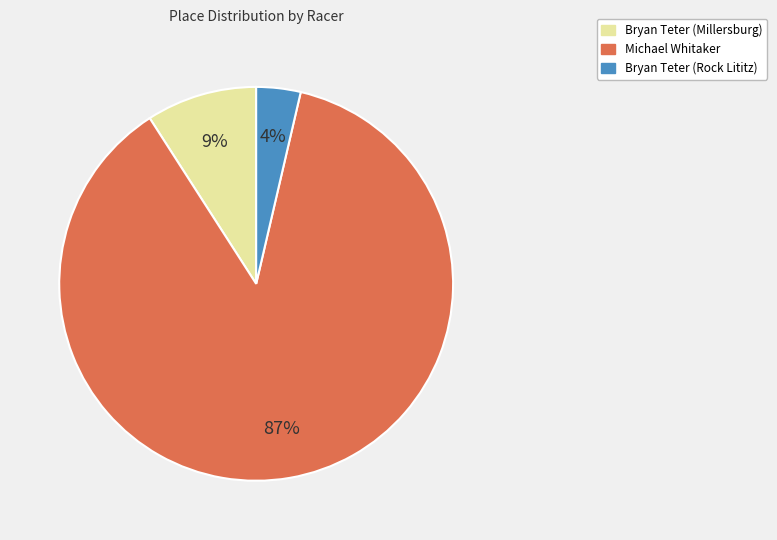

True or false: Bryan Teter (Millersburg) accounts for 18% of the total.

False